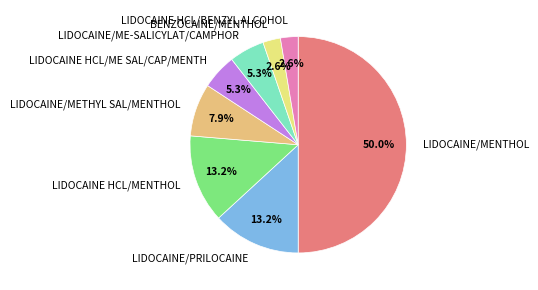

True or false: BENZOCAINE/MENTHOL accounts for 3% of the total.

True